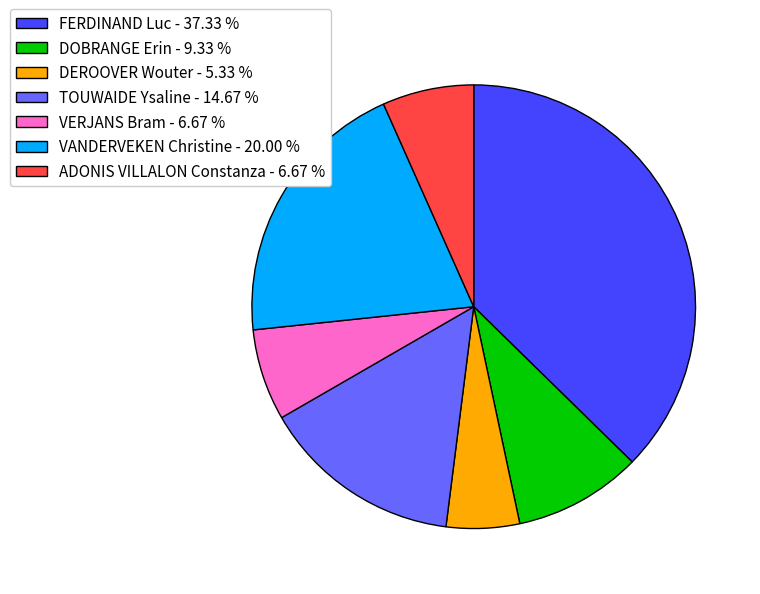

Is DEROOVER Wouter the majority of the pie?

No